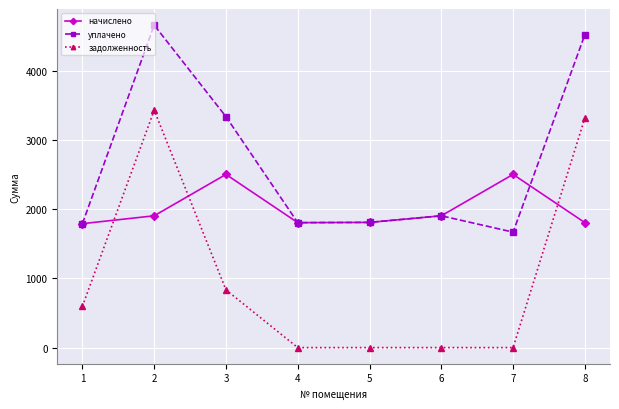

List the series in order of their overall mean, highest first.

уплачено, начислено, задолженность